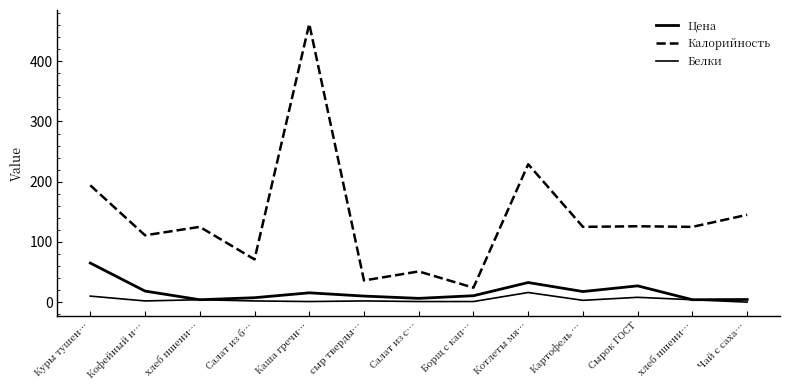

Is it true that Калорийность equals 102.2 at Салат из б…?

False